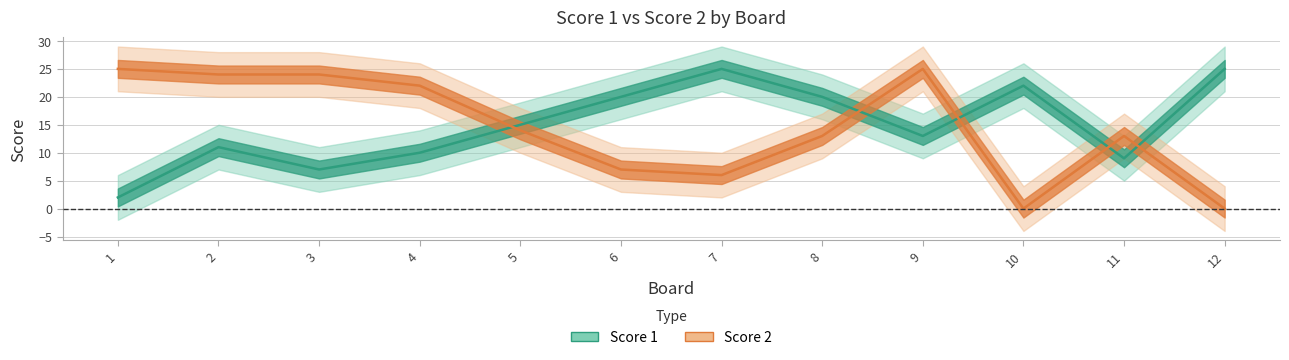

Which series changed the most between 3 and 6?

Score 2